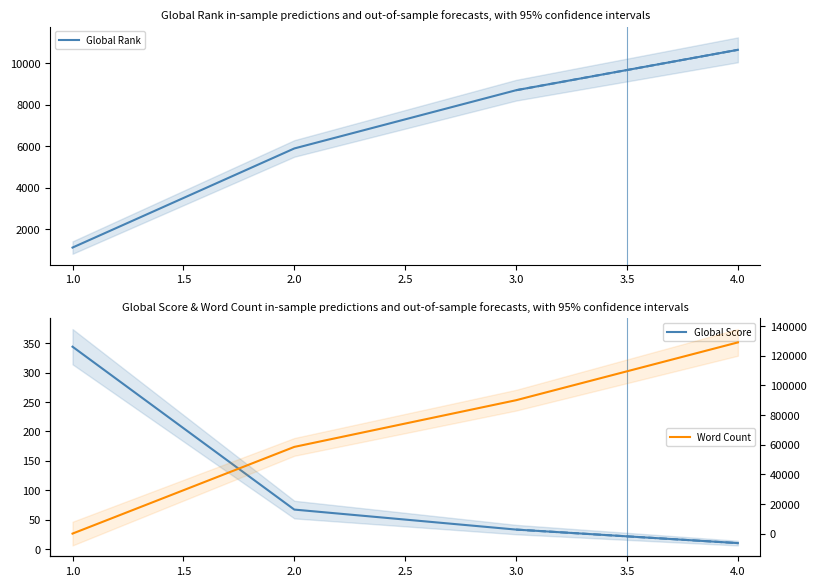

The value of Global Rank at 2.0 is 7956. True or false?

False